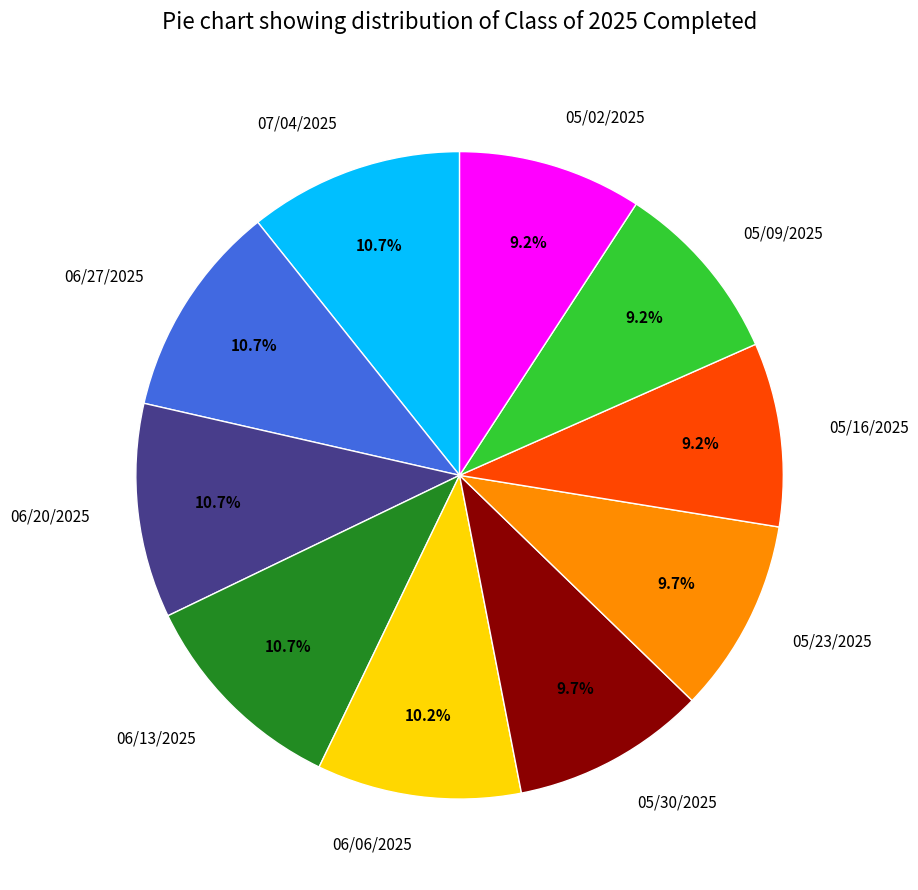

True or false: 06/27/2025 accounts for 5% of the total.

False